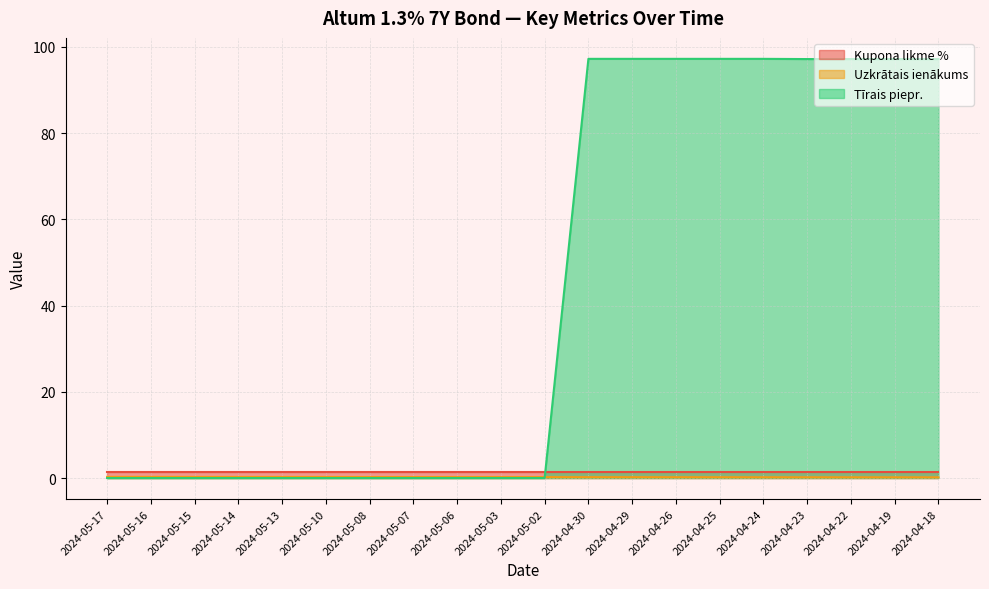

True or false: Tīrais piepr. has more than 1 points higher than both neighbors.

False